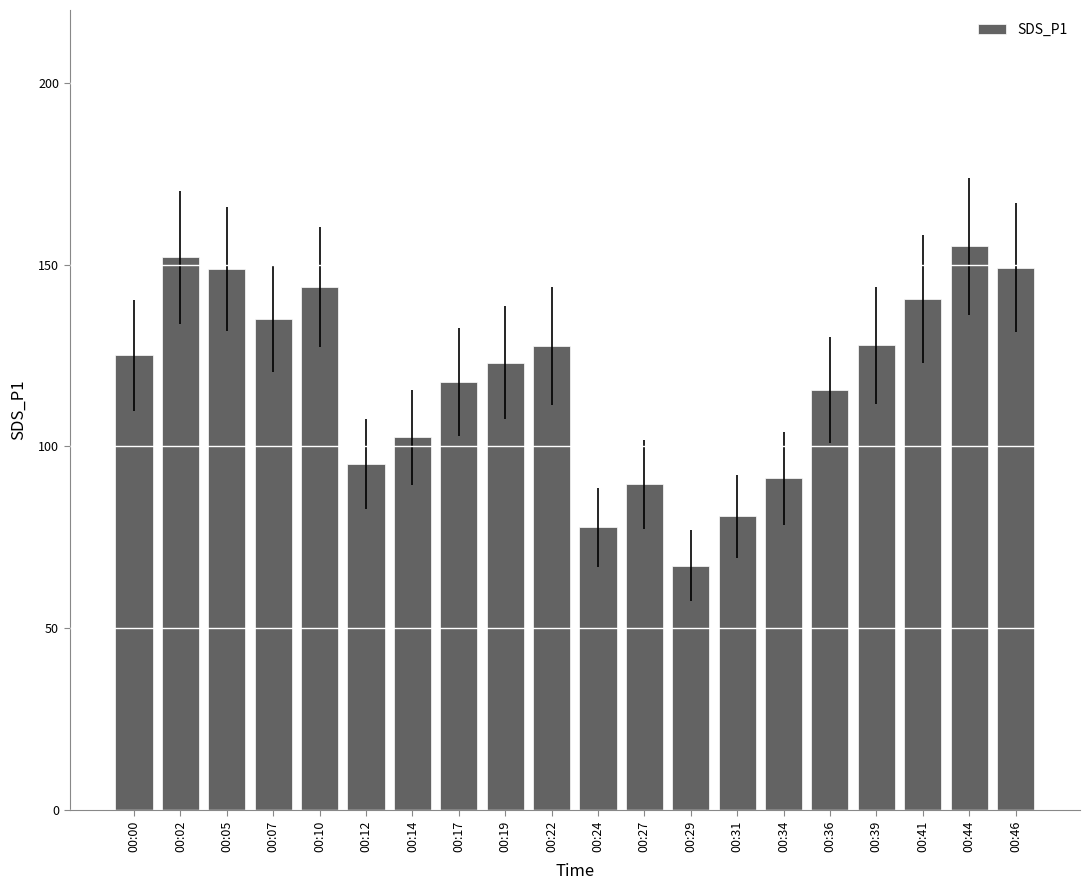

The value at 00:00 is 179.7. True or false?

False